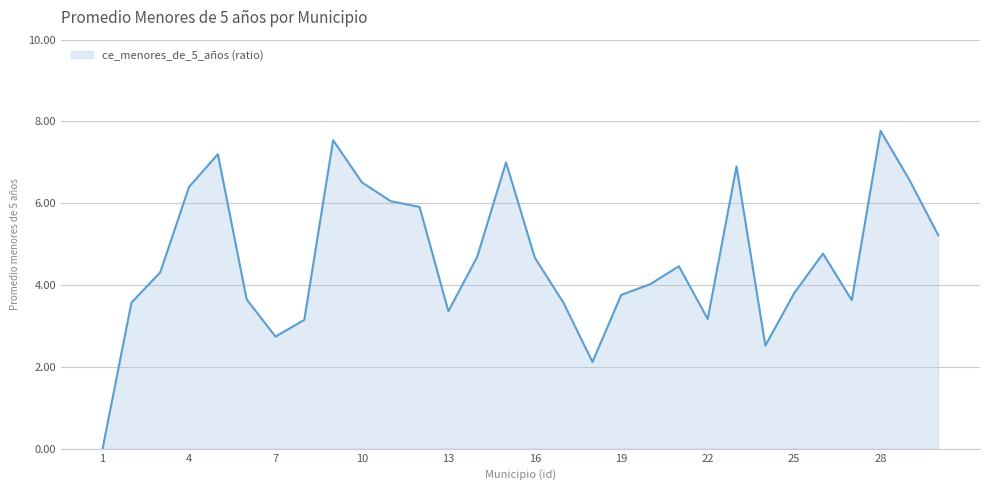

What is the difference between the maximum and minimum values?

7.8